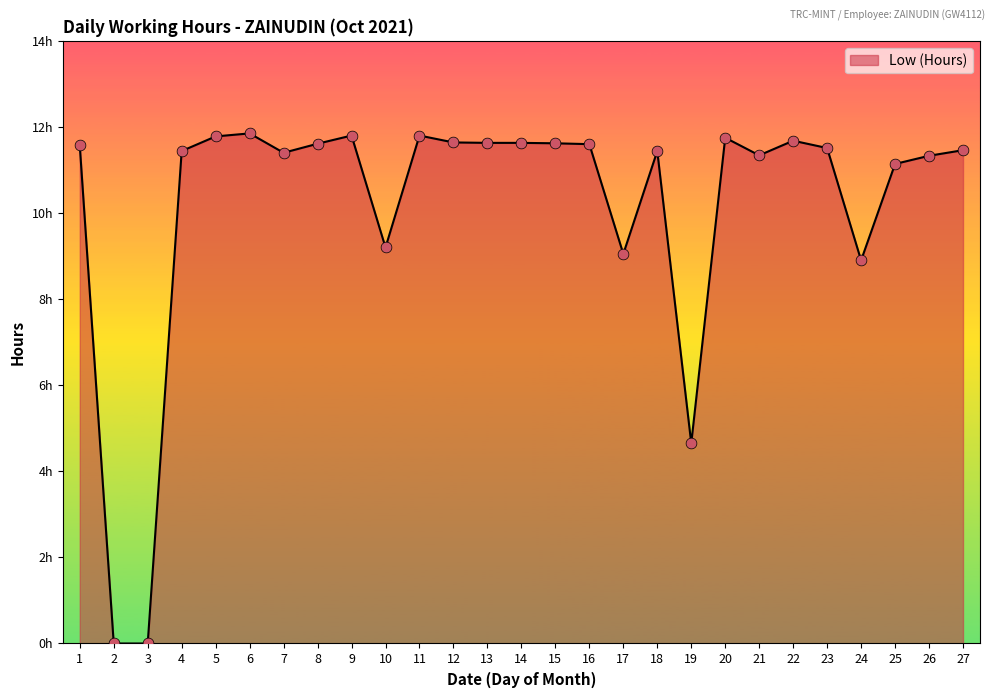

Is this an area chart (filled region under the line)?

Yes